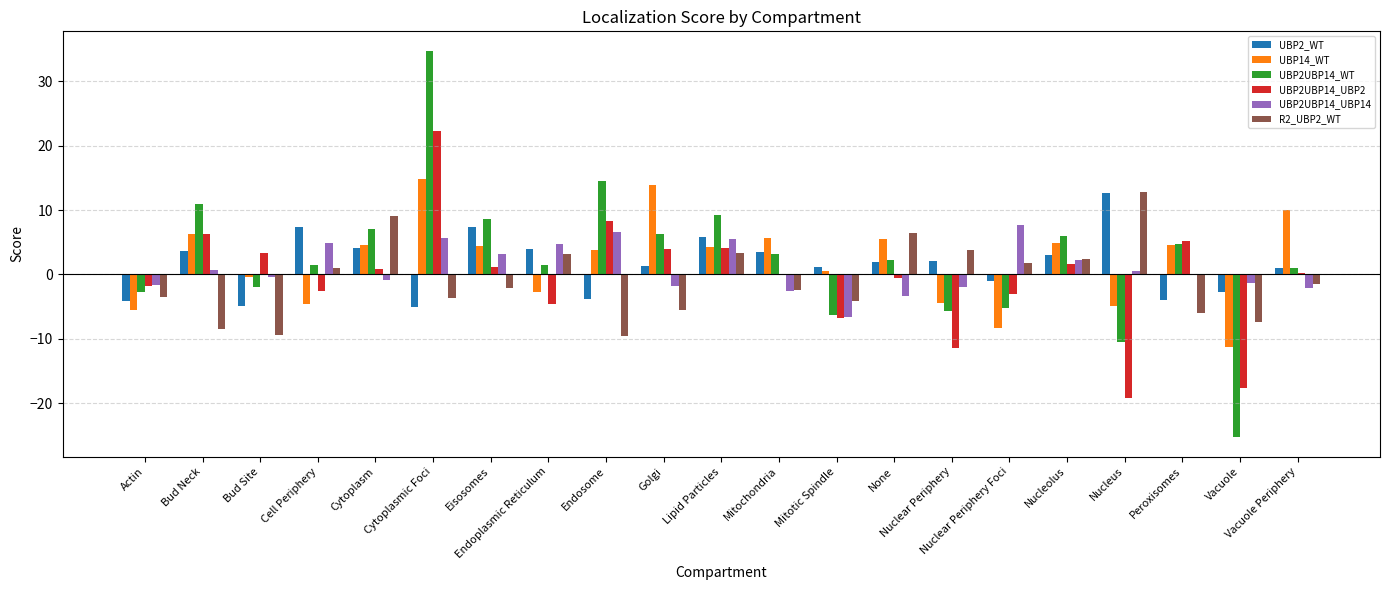

Where does the UBP2_WT series first go above 1?

Bud Neck